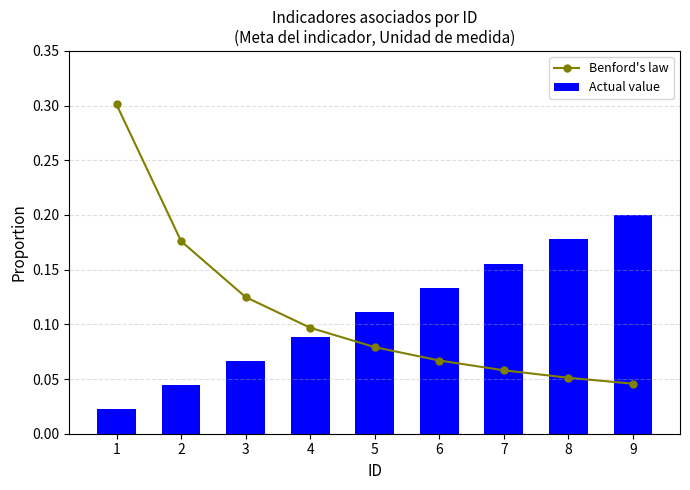

How many data points does each series have?

9